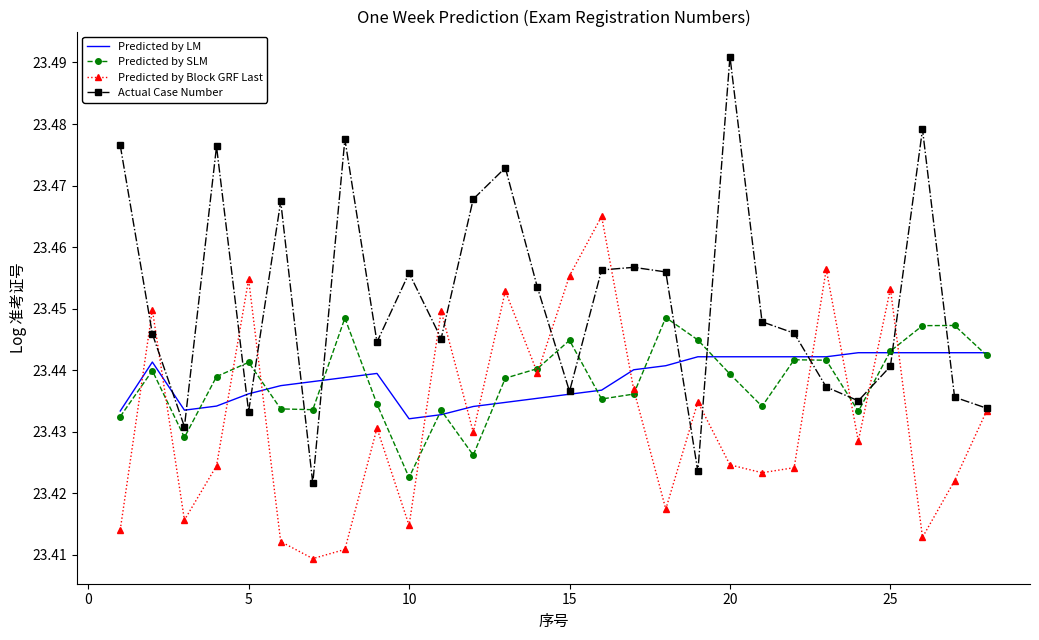

How many Predicted by SLM values are between 23 and 24?

28